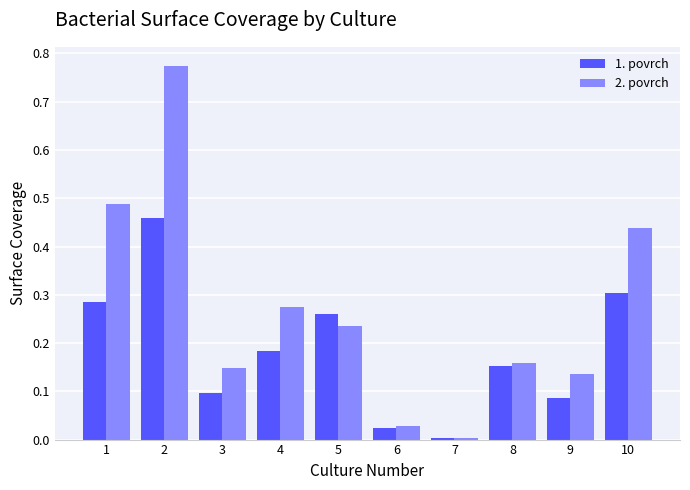

Which series has the largest total across all categories?

2. povrch